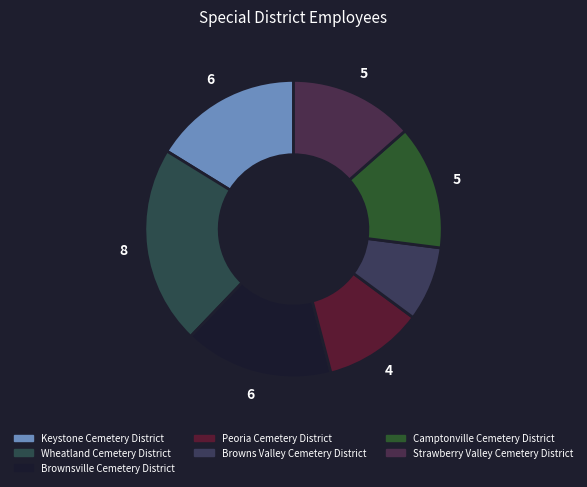

What is the change in value from Peoria Cemetery District to Browns Valley Cemetery District?

-1